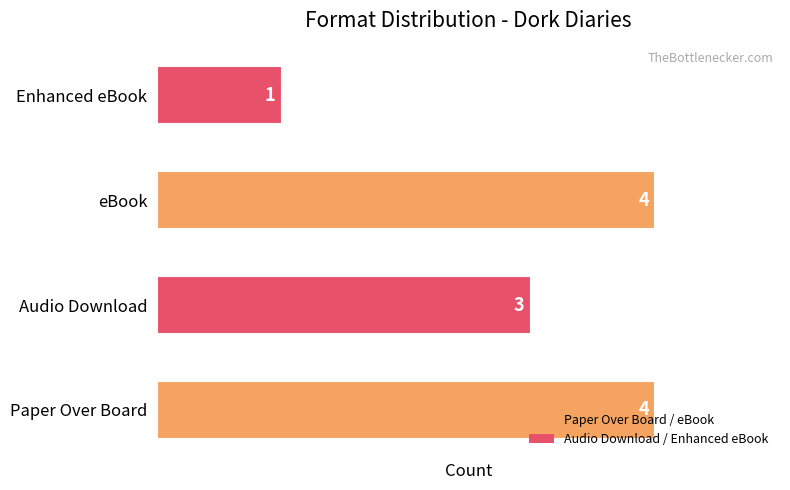

Which label corresponds to the smallest value in the chart?

Enhanced eBook